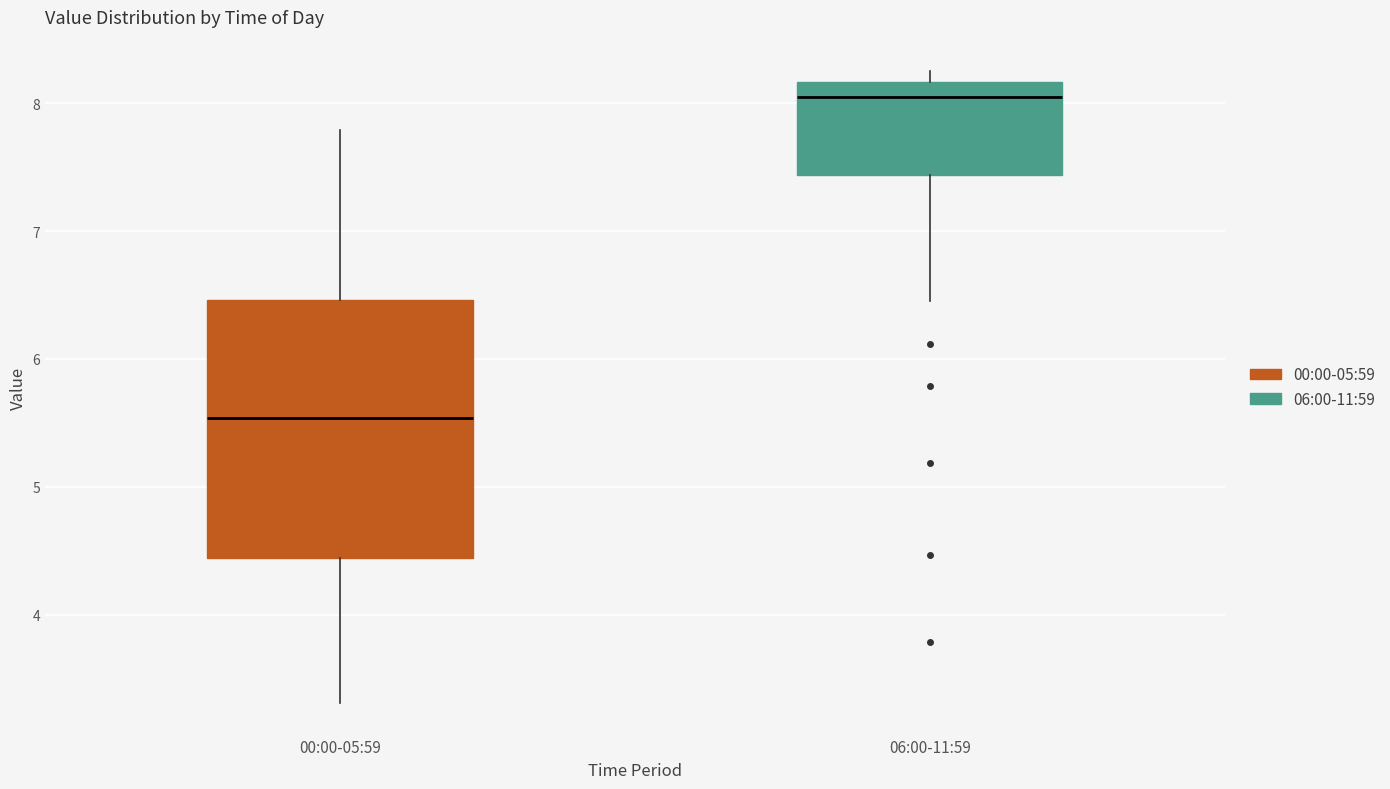

Comparing the boxes themselves (not the whiskers), which one is the tallest?

00:00-05:59